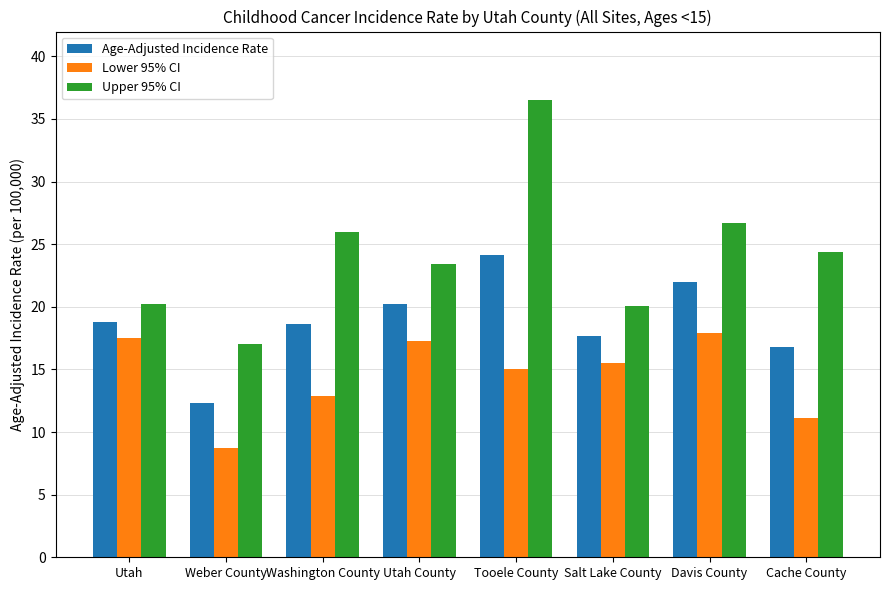

True or false: Lower 95% CI has a value of 17.5 at Utah.

True